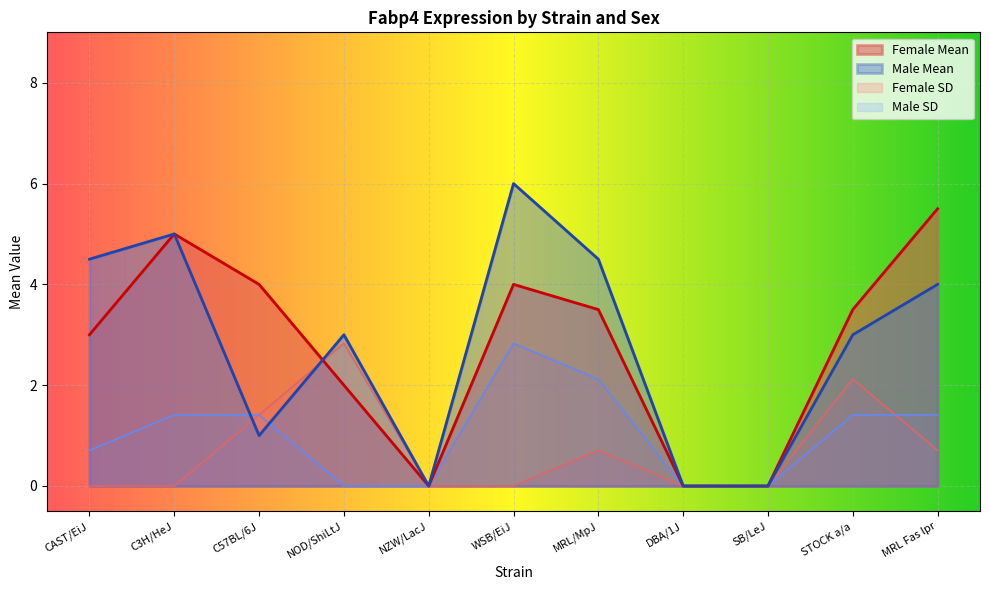

Which series changed the most between NZW/LacJ and SB/LeJ?

Female Mean